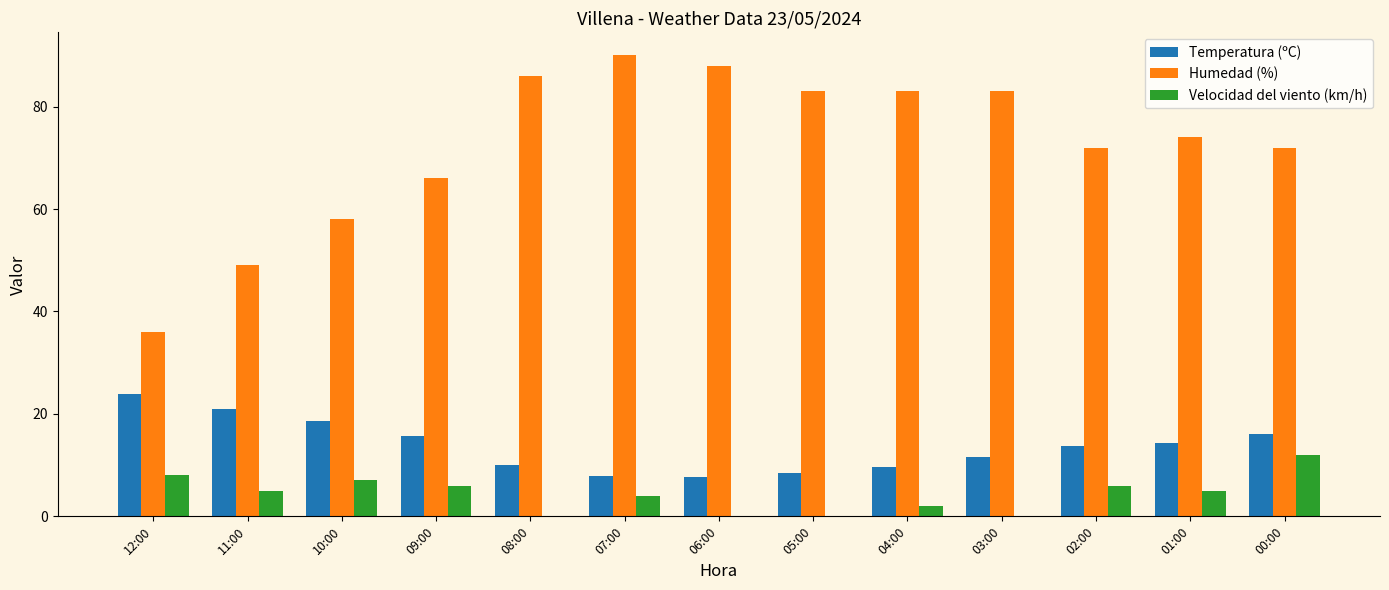

Which series has the largest total across all categories?

Humedad (%)